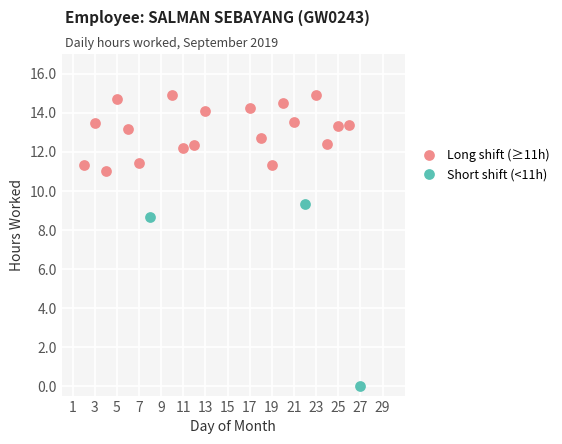

What are all the series names shown in the legend?

Long shift (≥11h), Short shift (<11h)